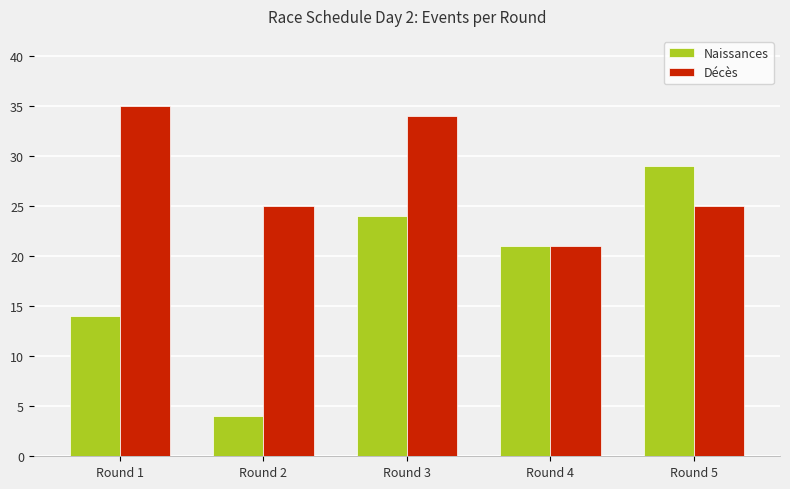

Which category has the lowest value in the Décès series?

Round 4